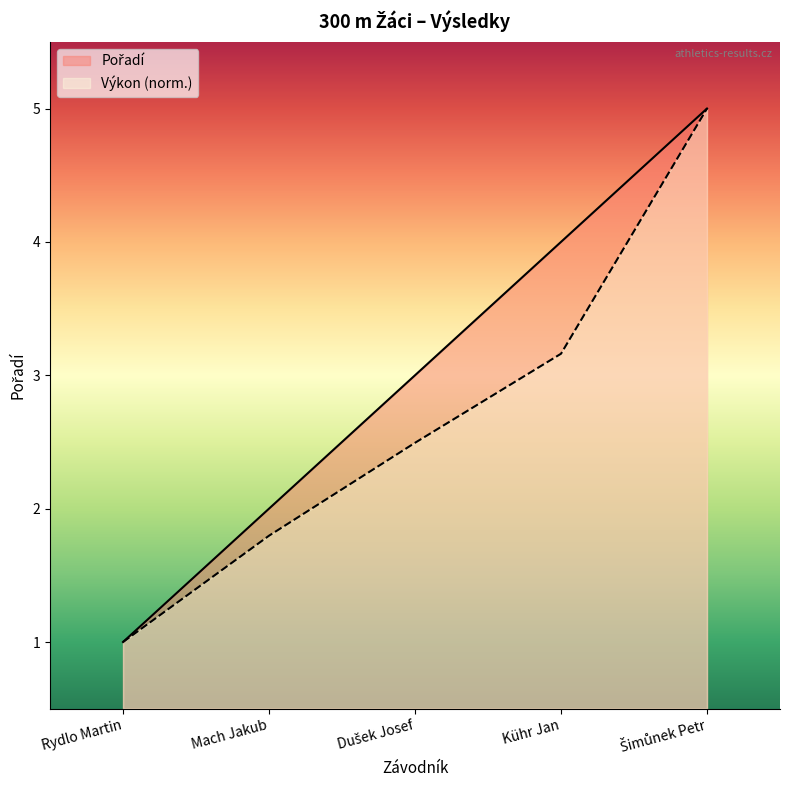

Which series changed the most between Rydlo Martin and Dušek Josef?

Pořadí